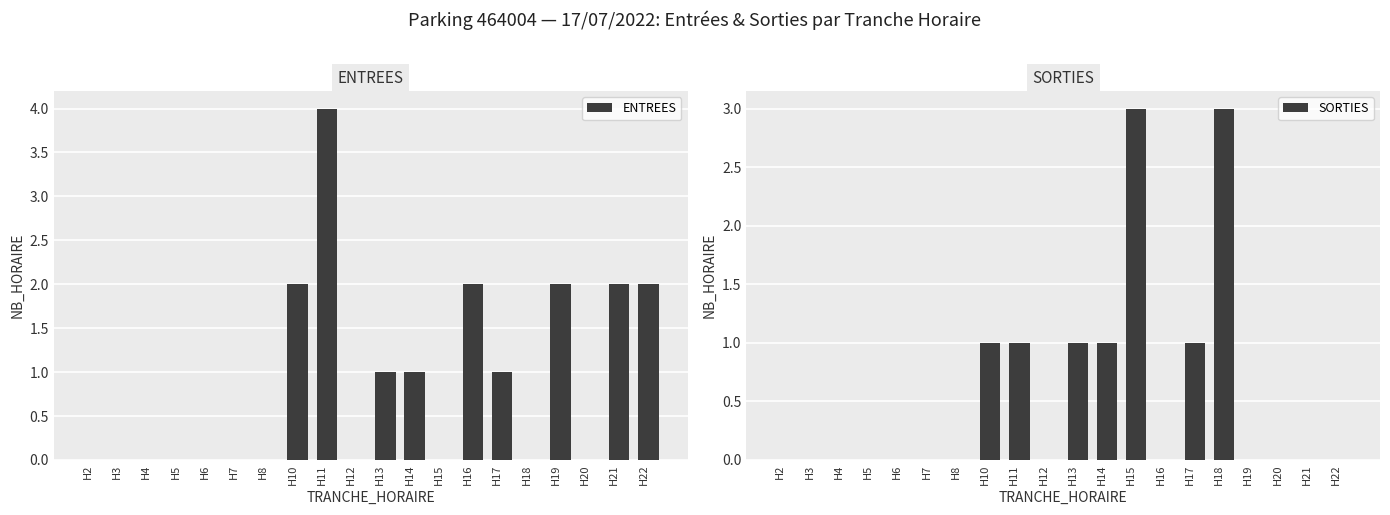

What is the greatest value displayed?

4